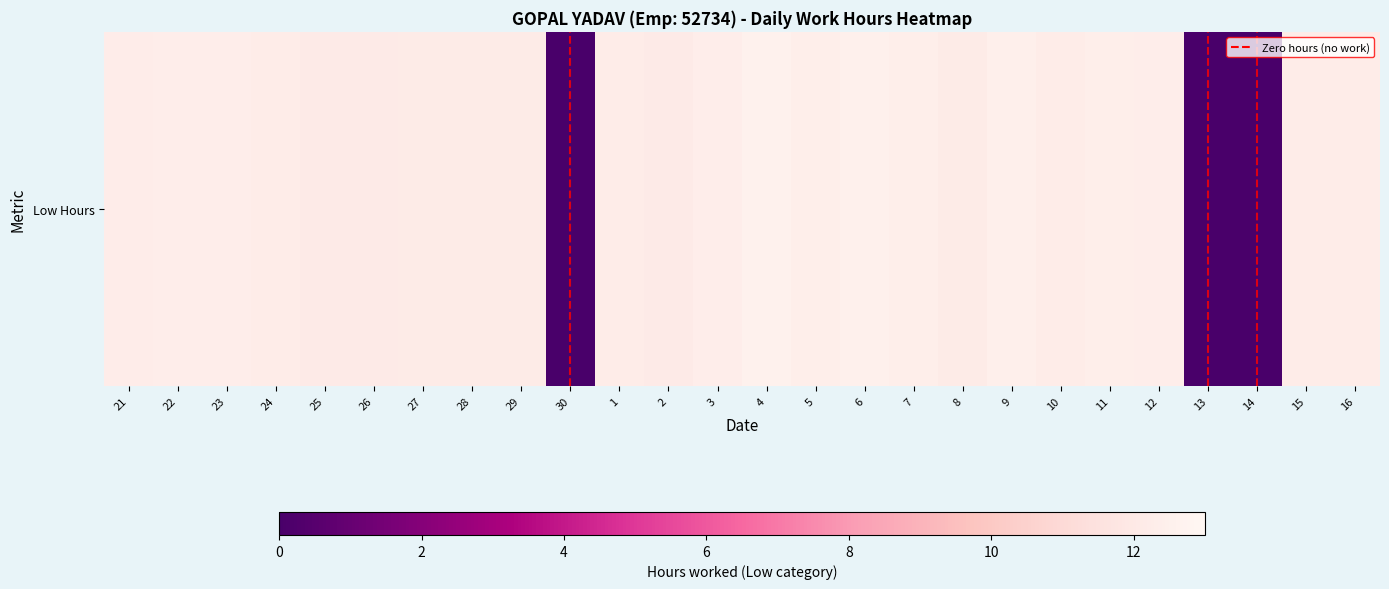

Which label corresponds to the largest value in the chart?

4